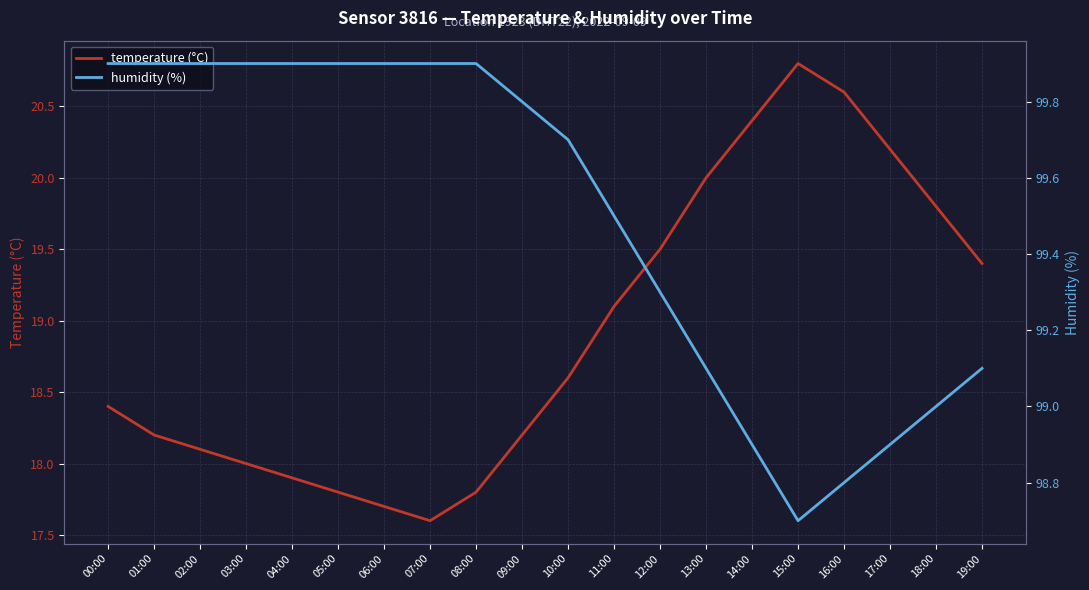

What is the minimum value for temperature (°C)?

17.6